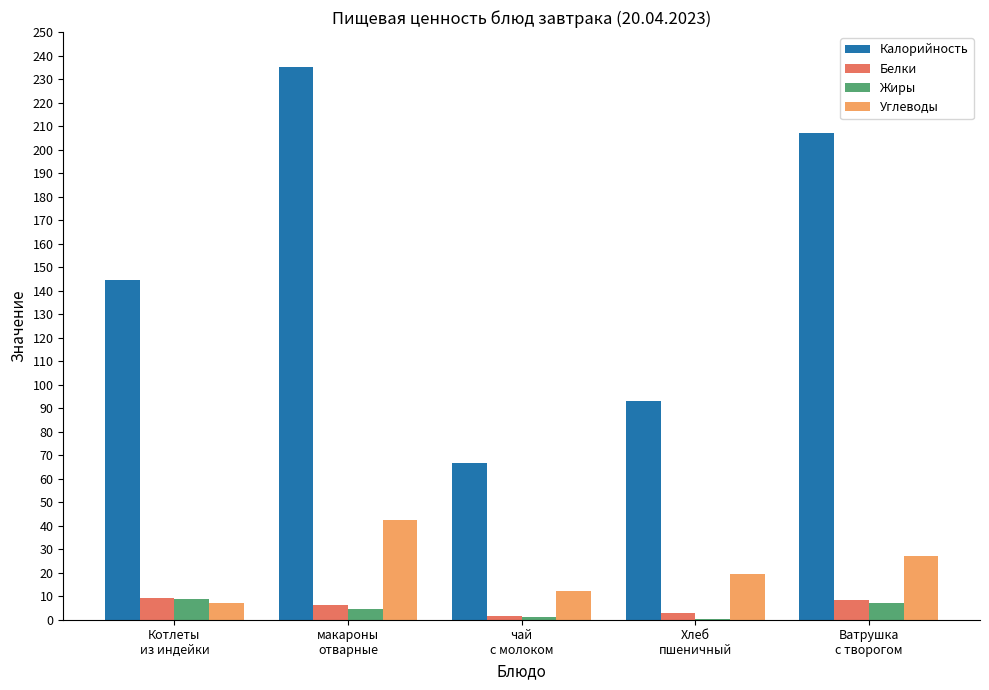

What is the sum of all Жиры values?

22.3